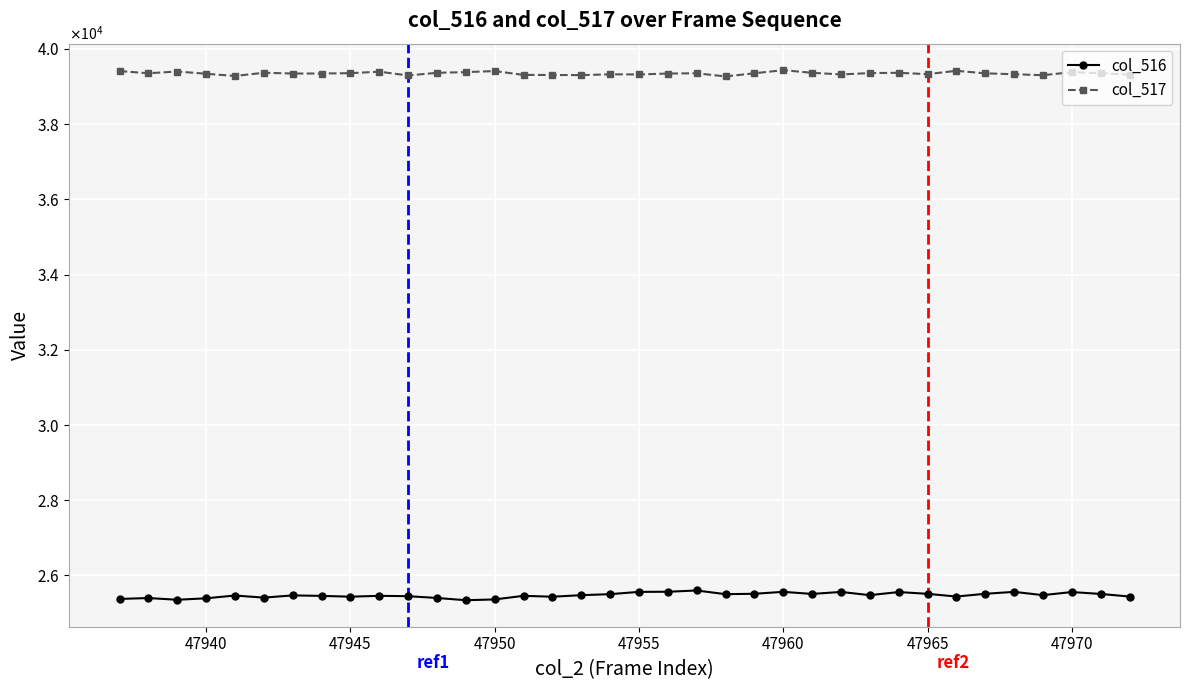

Reading left to right, what are all the values shown in this chart?

col_516: 25376	25400	25354	25393	25467	25411	25470	25457	25436	25459	25449	25402	25342	25363	25459	25435	25476	25503	25564	25567	25601	25503	25513	25565	25509	25562	25477	25559	25512	25440	25513	25564	25477	25559	25509	25440
col_517: 39409	39351	39397	39338	39279	39364	39344	39344	39353	39393	39292	39363	39381	39409	39307	39305	39302	39322	39320	39343	39351	39266	39350	39433	39363	39320	39355	39363	39327	39416	39349	39325	39299	39380	39353	39311